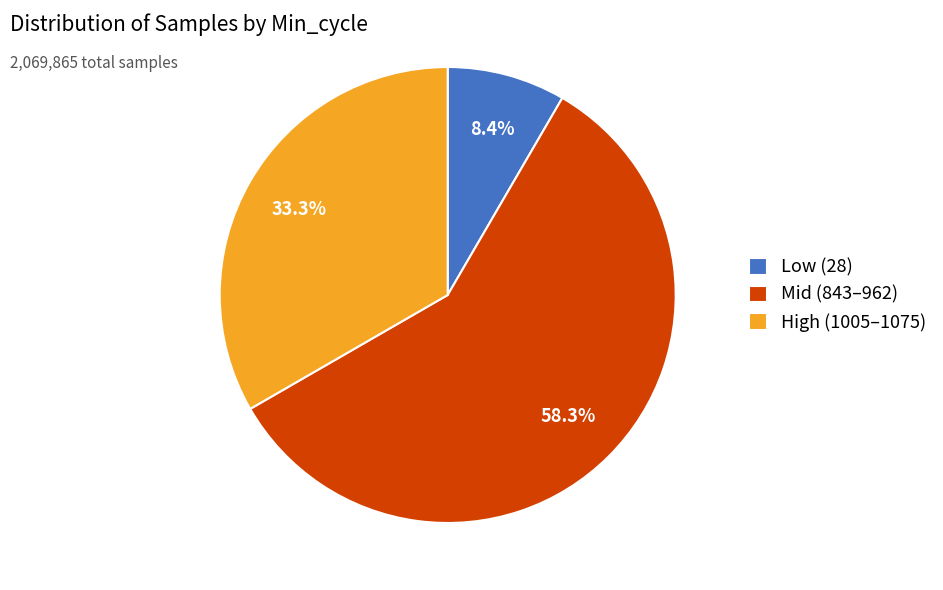

Approximately how many times larger is the value at Low (28) compared to High (1005–1075)?

0.3